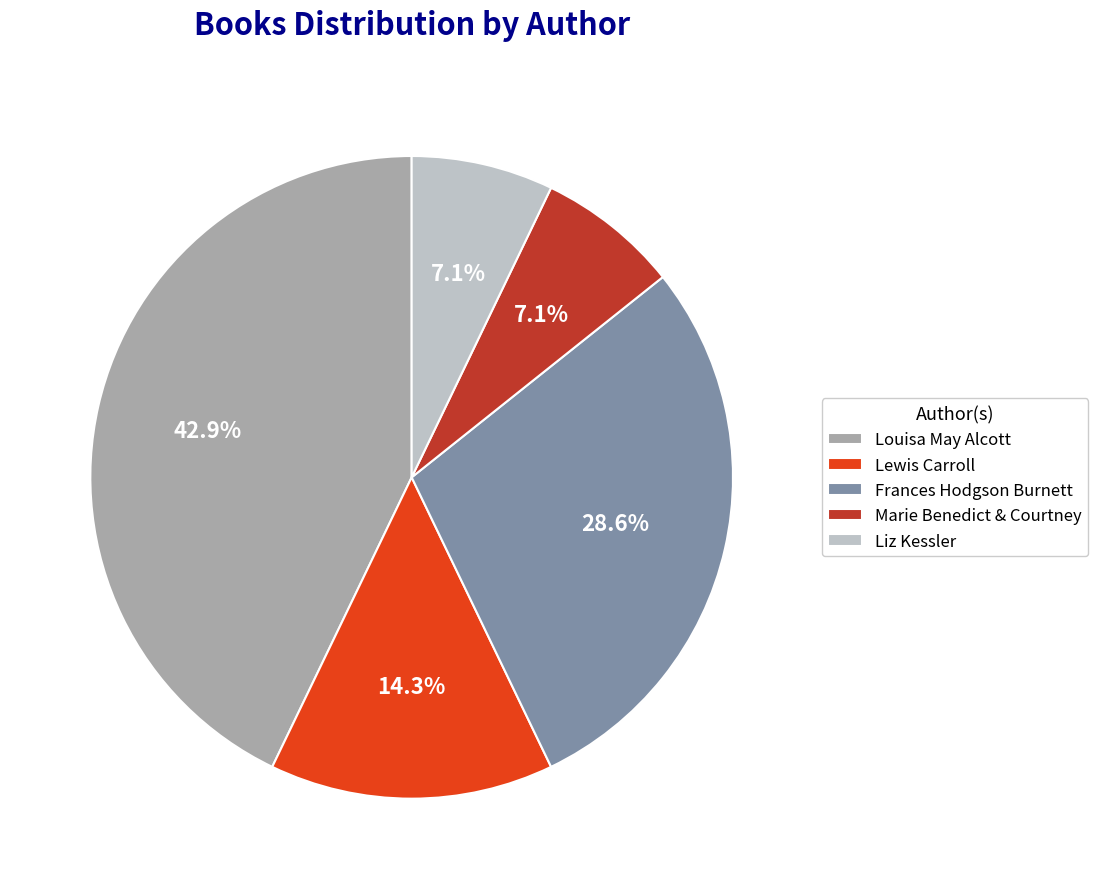

What percentage is NOT represented by Marie Benedict & Courtney?

92.9%